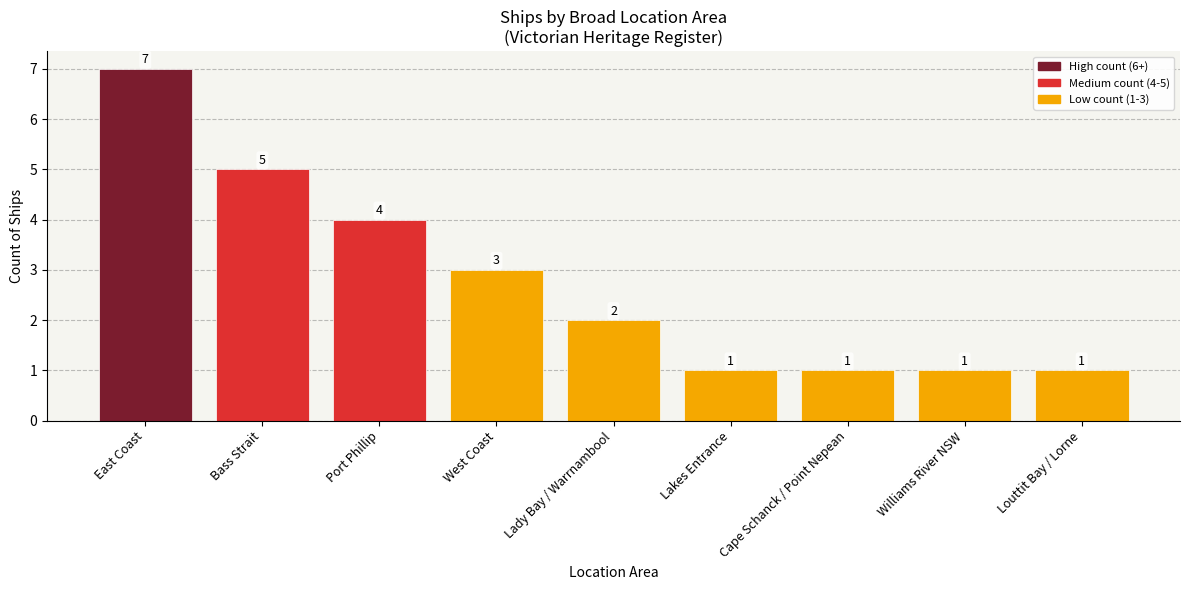

What is the average value?

3